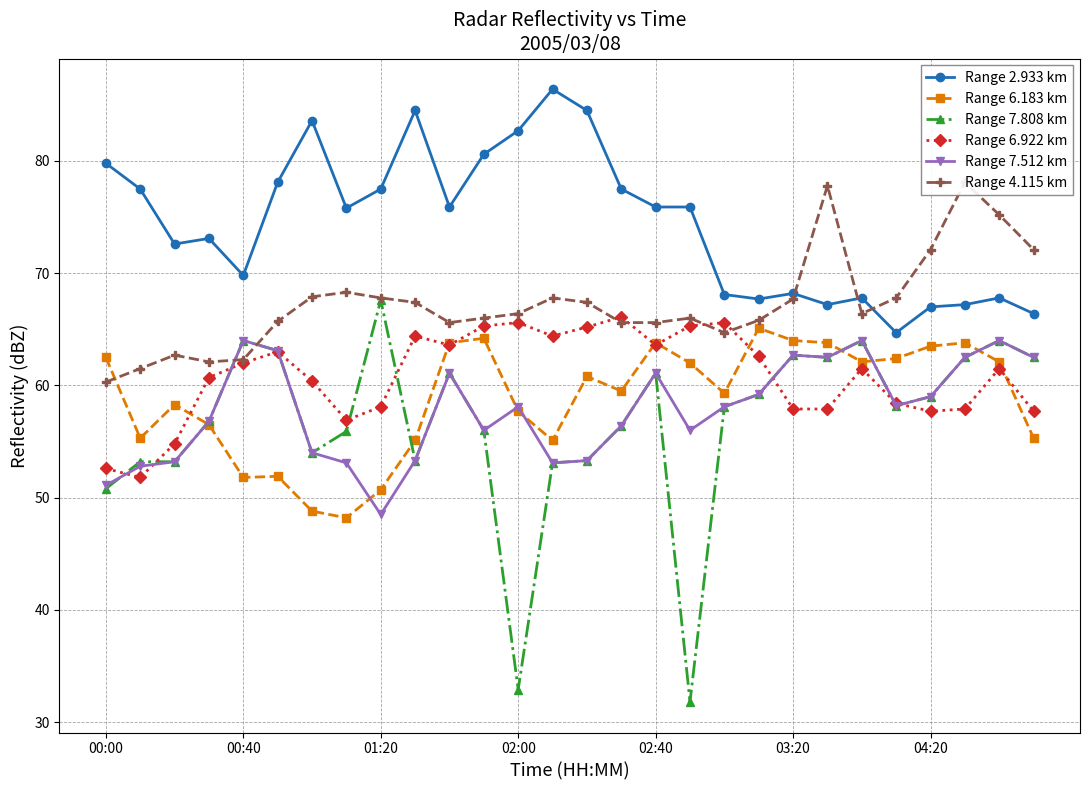

What is the difference between the Range 4.115 km values at 19 and 9?

1.6